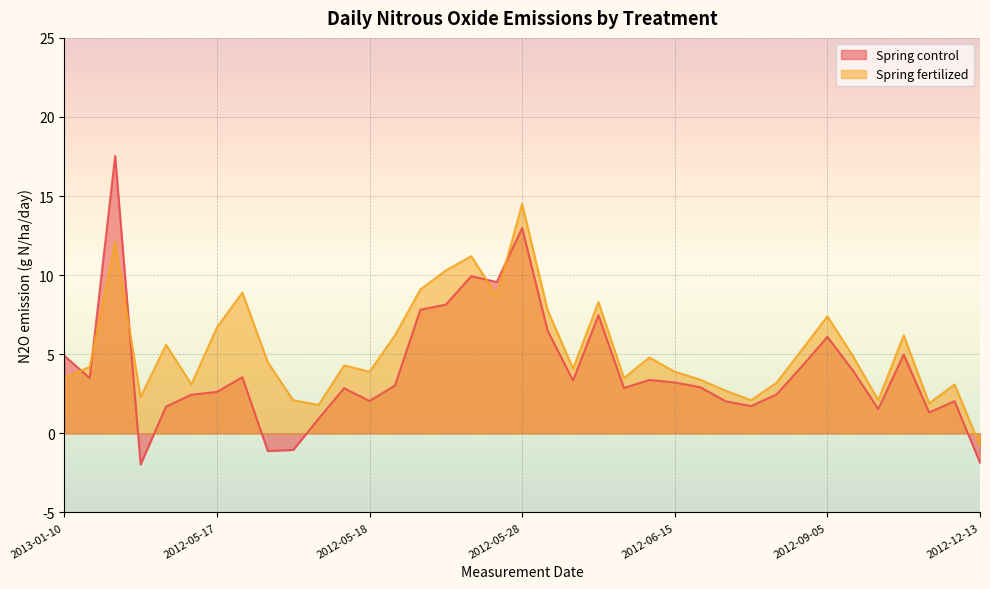

Reading left to right, extract all data points from this chart.

Spring control: 4.9	3.5	17.5	-2.0	1.7	2.4	2.6	3.6	-1.1	-1.0	0.9	2.9	2.1	3.0	7.8	8.1	9.9	9.6	13.0	6.5	3.3	7.5	2.9	3.4	3.2	2.9	2.0	1.7	2.5	4.2	6.1	4.0	1.5	5.0	1.3	2.0	-1.9
Spring fertilized: 3.5	4.2	12.1	2.3	5.6	3.1	6.7	8.9	4.5	2.1	1.8	4.3	3.9	6.2	9.1	10.3	11.2	8.7	14.5	7.8	4.1	8.3	3.5	4.8	3.9	3.4	2.7	2.1	3.2	5.3	7.4	4.9	2.1	6.2	1.9	3.1	-0.8